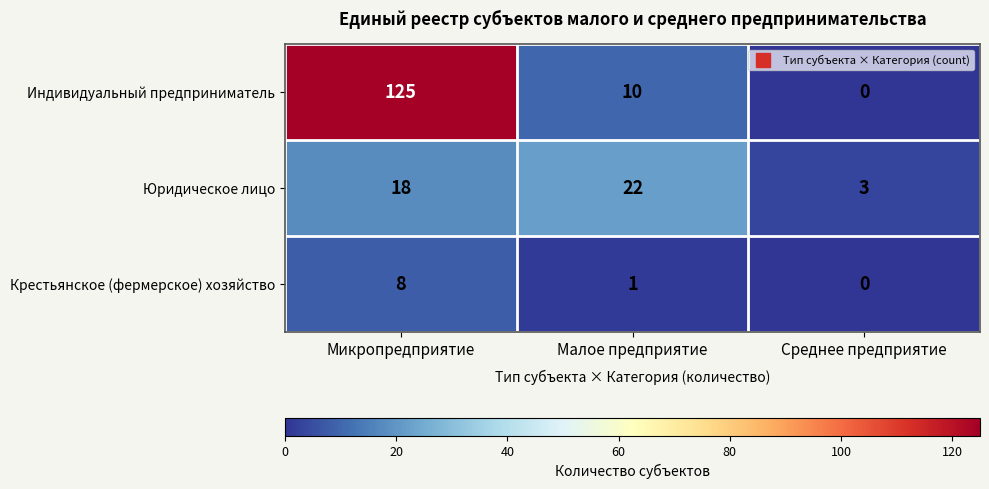

Which series has the largest total across all categories?

Индивидуальный предприниматель